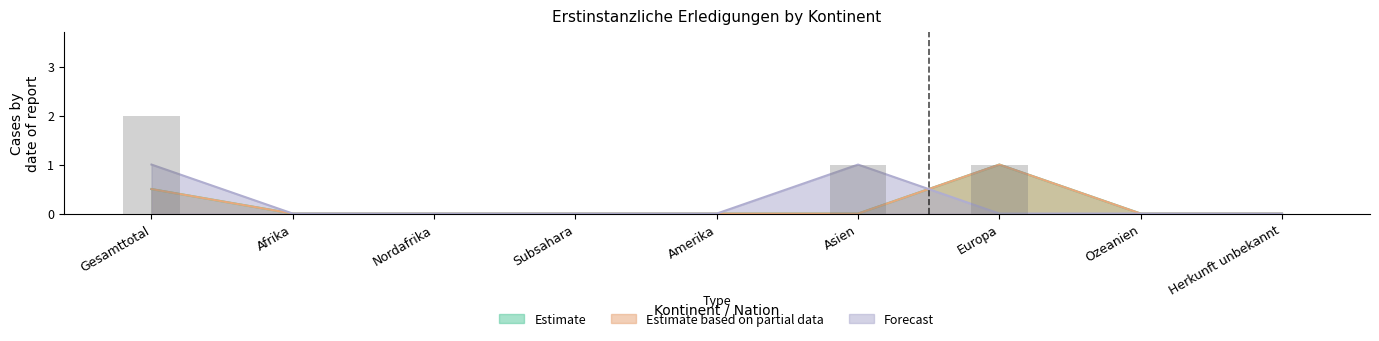

Rank the series by their maximum value, from lowest to highest.

Estimate, Estimate based on partial data, Forecast